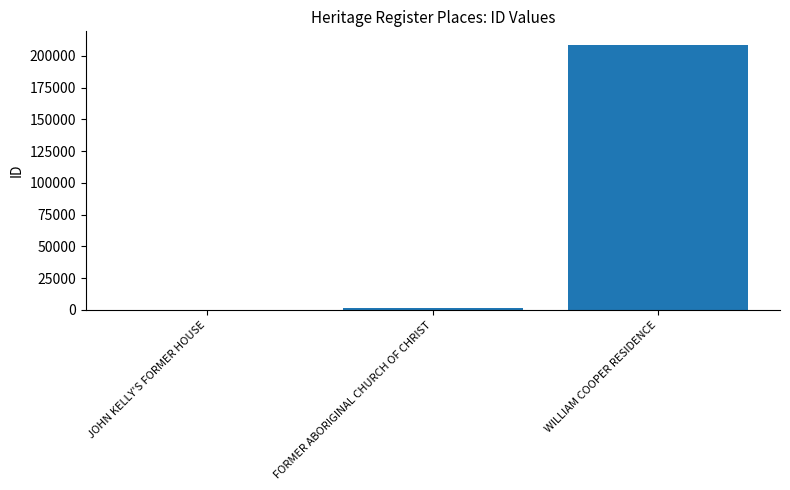

What is the greatest value displayed?

208949